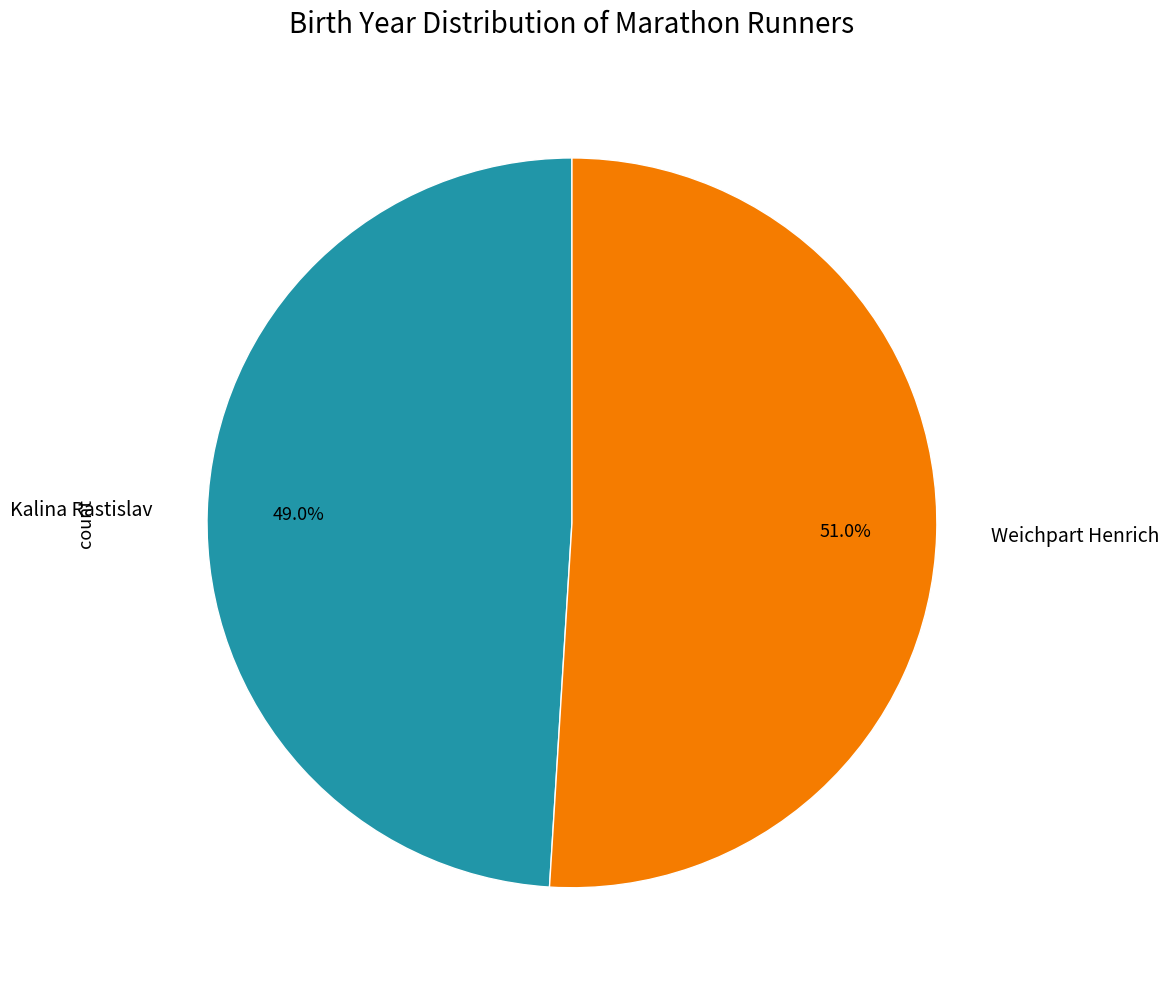

Which has a higher value, Kalina Rastislav or Weichpart Henrich?

Weichpart Henrich